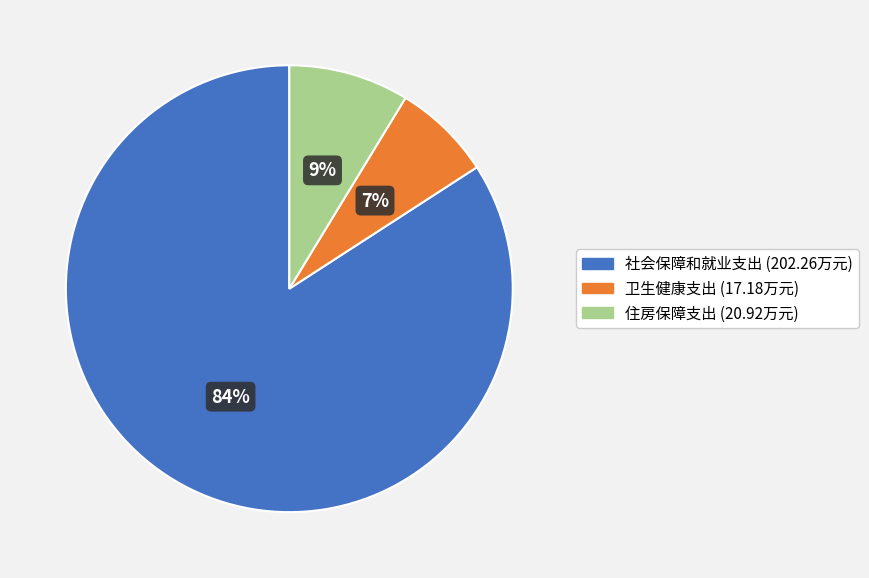

To the nearest percent, what is the average slice percentage?

33%